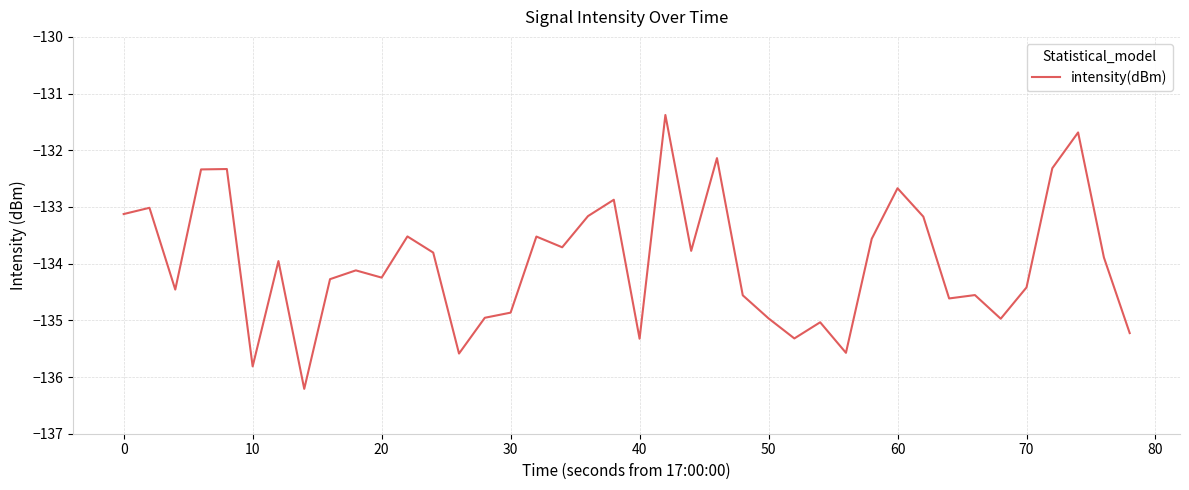

What is the greatest value displayed?

-131.4